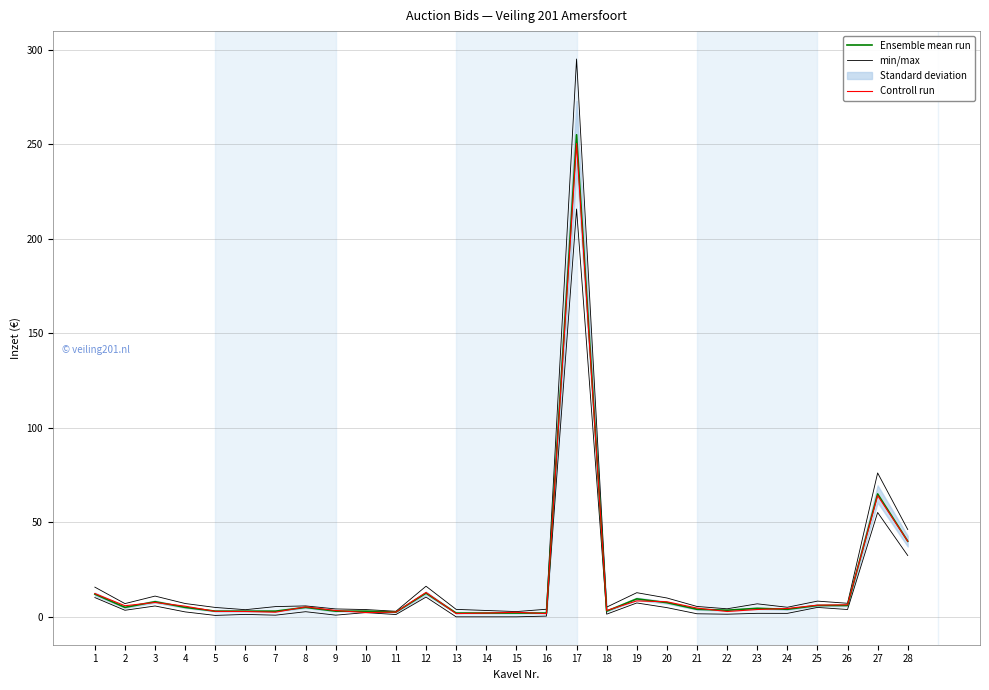

Which label corresponds to the largest value in the chart?

17